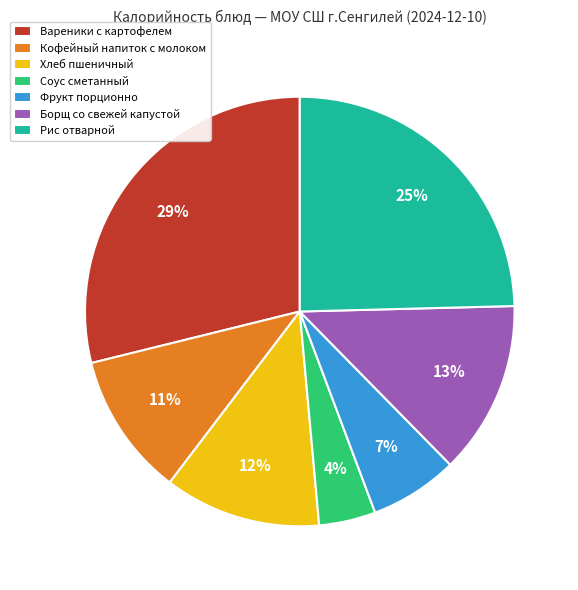

To the nearest percent, what is the difference between the Соус сметанный and Вареники с картофелем slice percentages?

25%